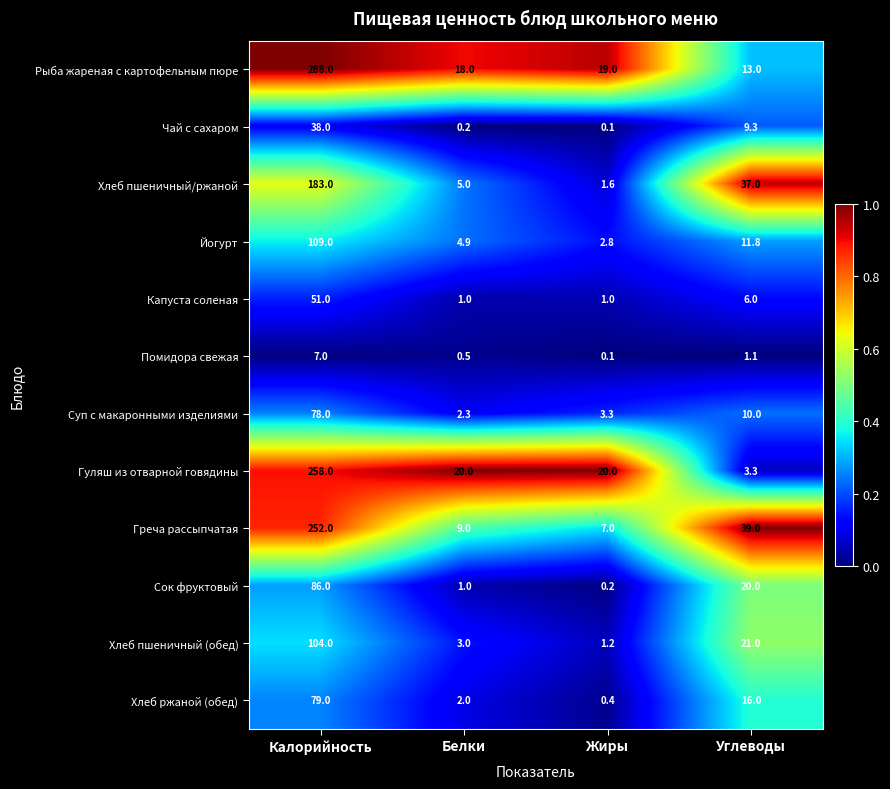

Which series has the largest range (max minus min)?

Рыба жареная с картофельным пюре